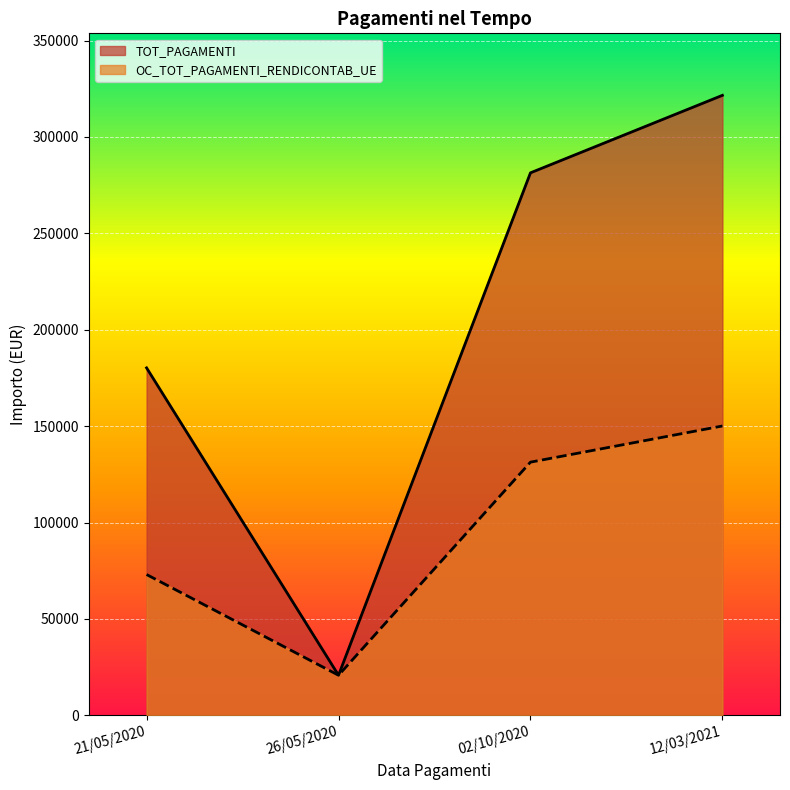

What are all the series names shown in the legend?

TOT_PAGAMENTI, OC_TOT_PAGAMENTI_RENDICONTAB_UE